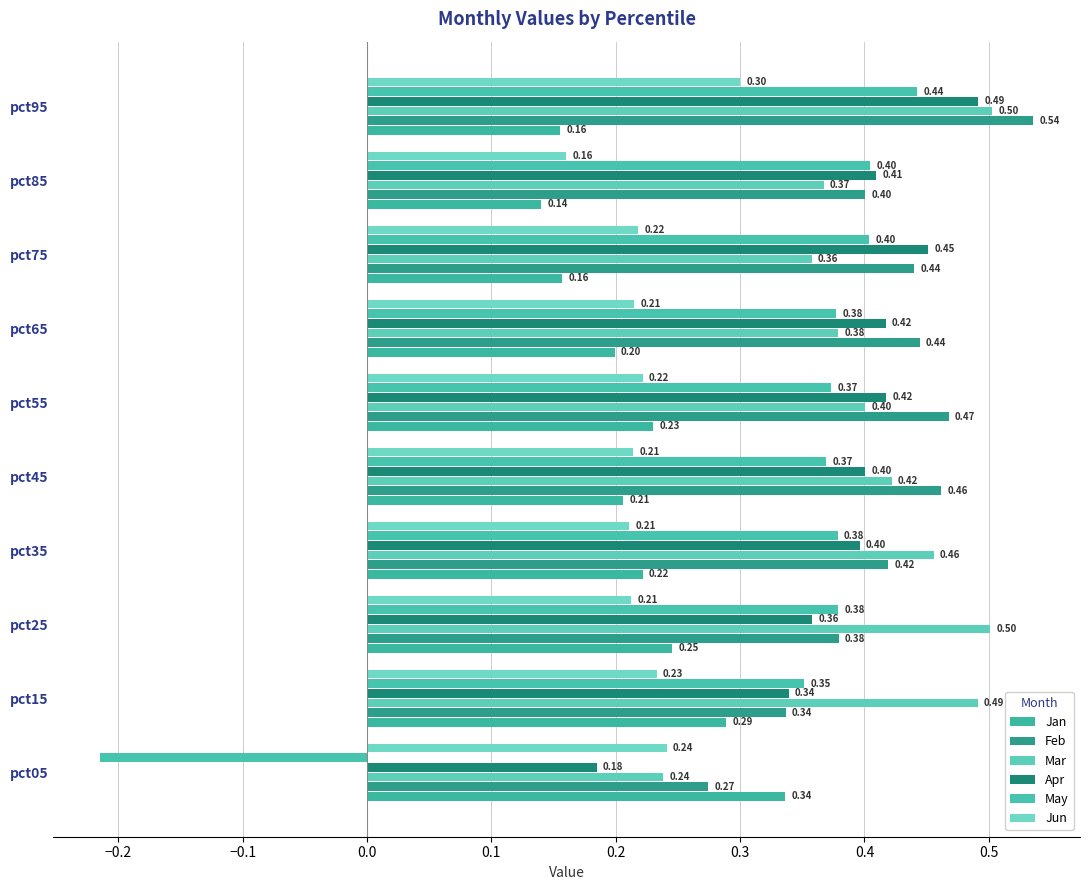

What are all the series names shown in the legend?

Jan, Feb, Mar, Apr, May, Jun